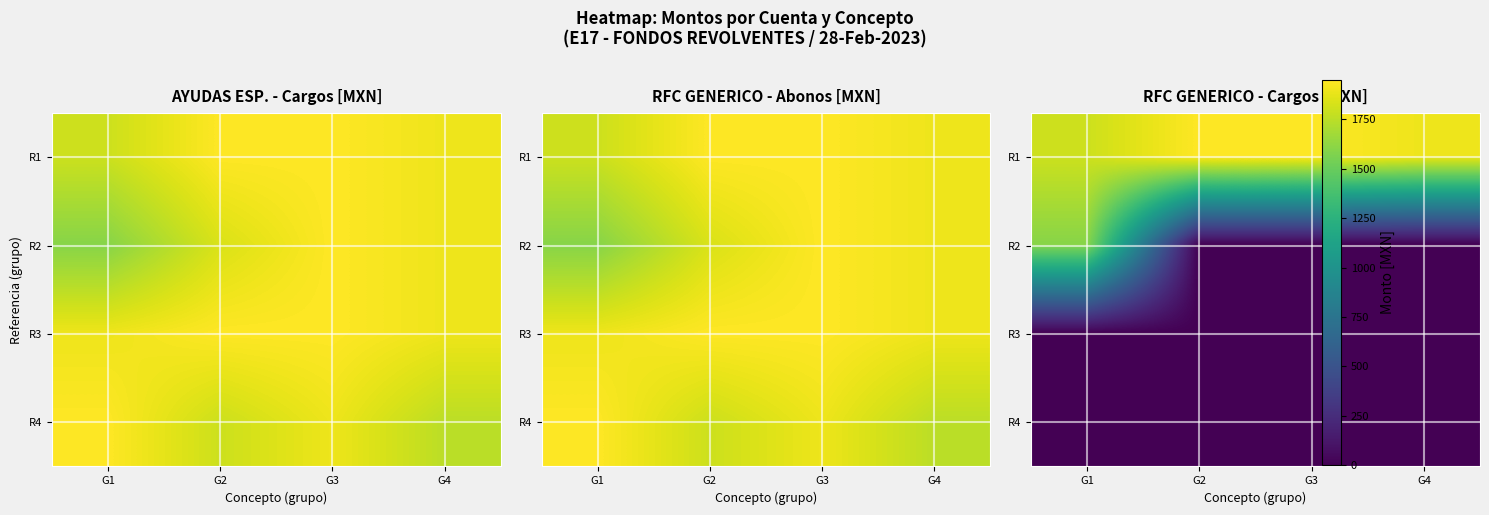

Which category has the lowest value across all series?

G2